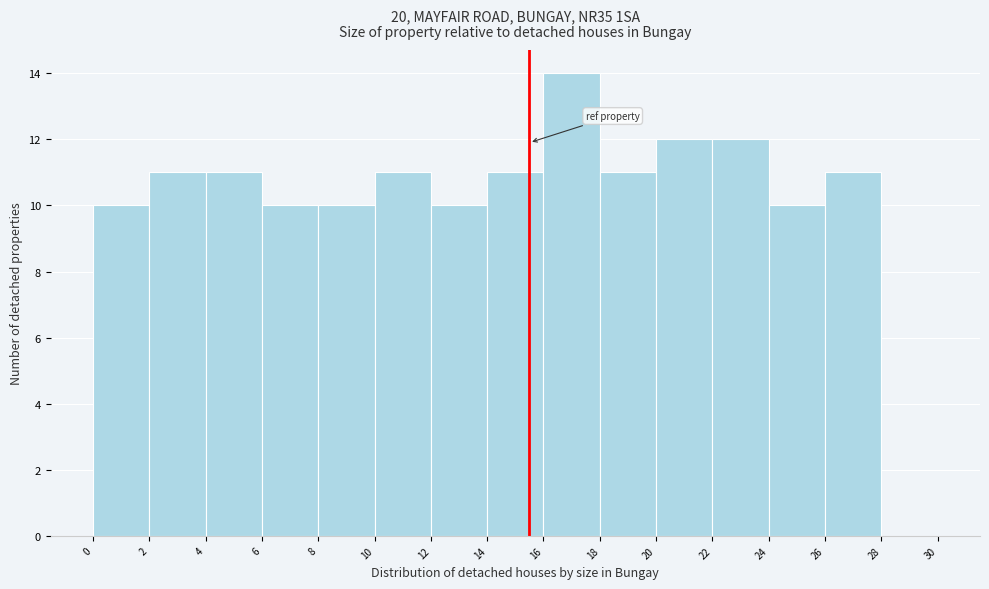

How tall is the bar that spans 22 to 24 on the x-axis? The values are not printed on the chart, so give them approximately, as read against the axis.

12